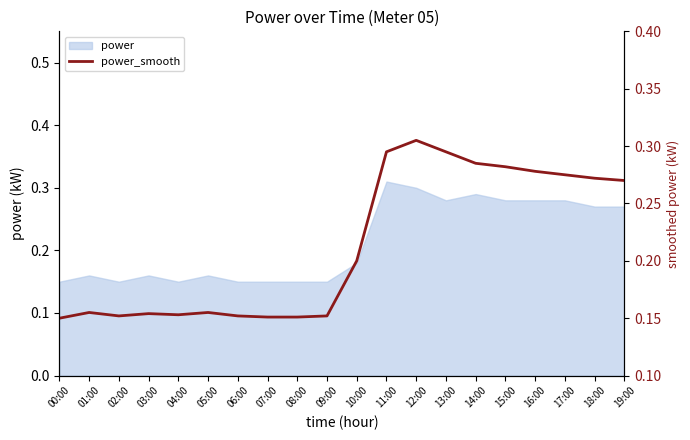

The value at 17:00 is 0.1. True or false?

False